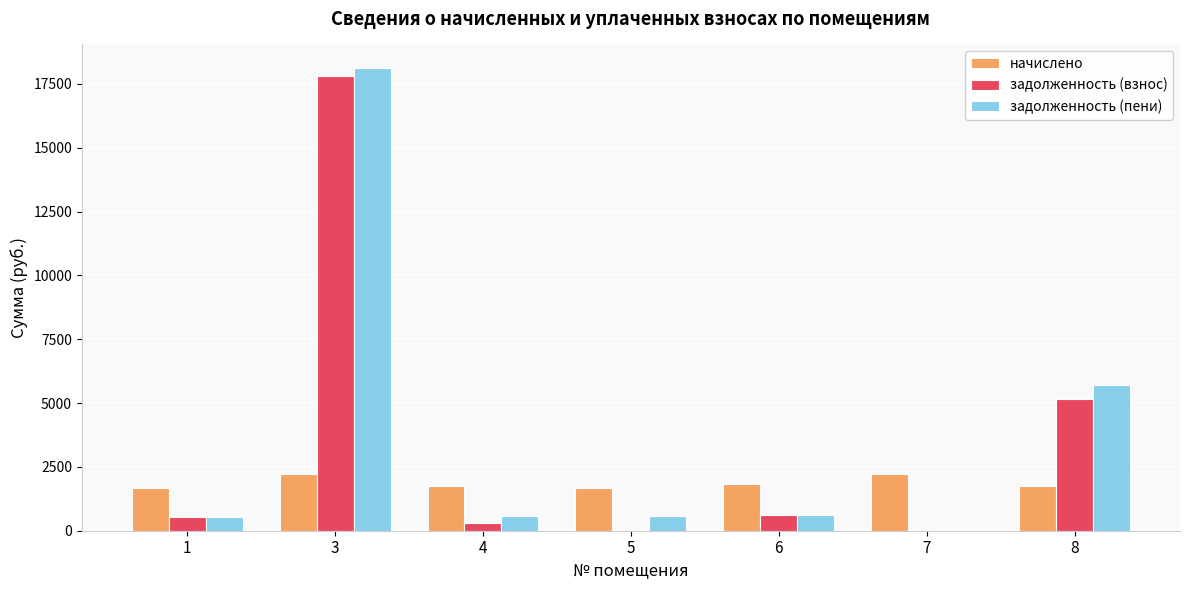

What are all the series names shown in the legend?

начислено, задолженность (взнос), задолженность (пени)